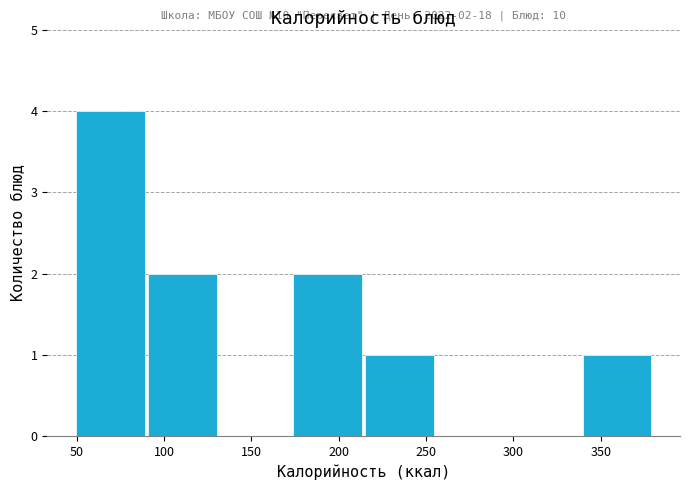

Which range on the x-axis has the tallest bar?

50 to 90